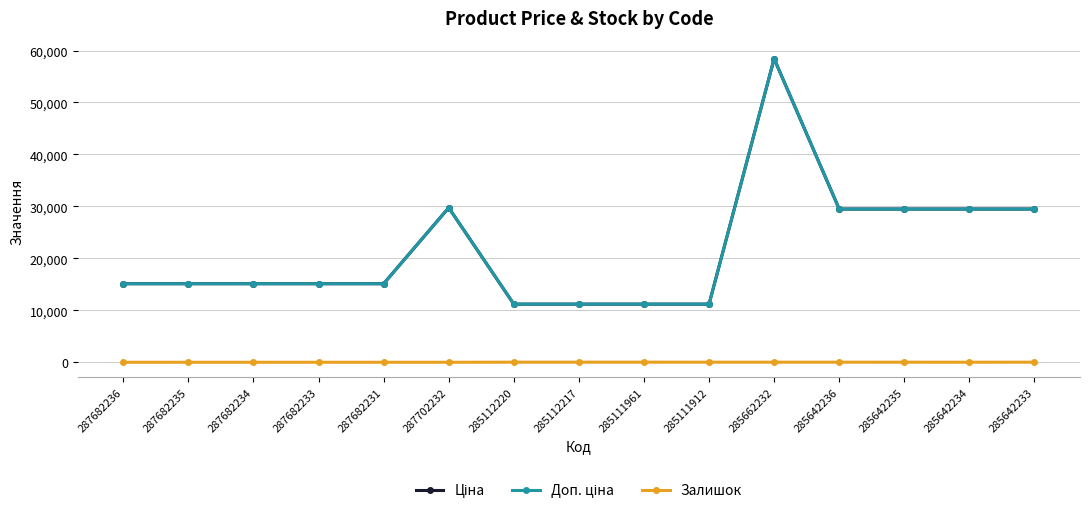

At how many categories does at least one series exceed 29015?

6